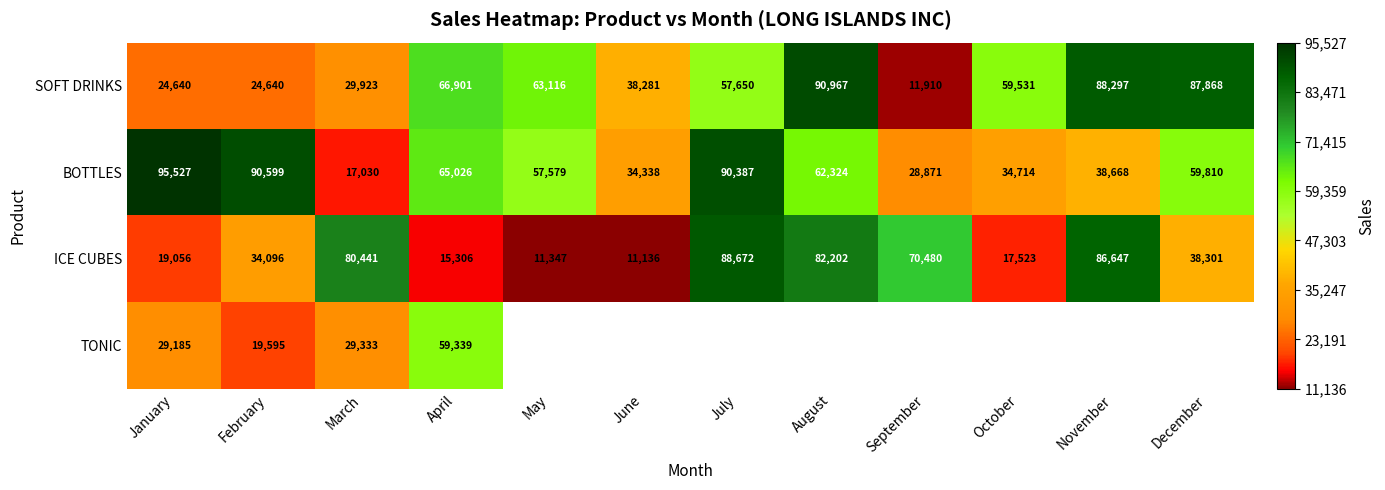

What is the difference between the maximum and minimum values in the ICE CUBES series?

77536